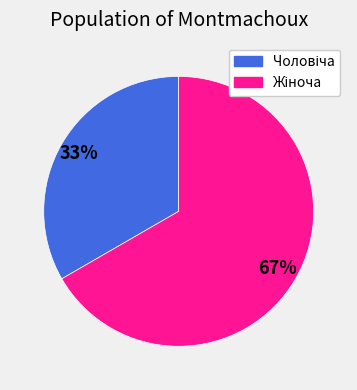

Is there any slice that represents more than half of the pie?

Yes